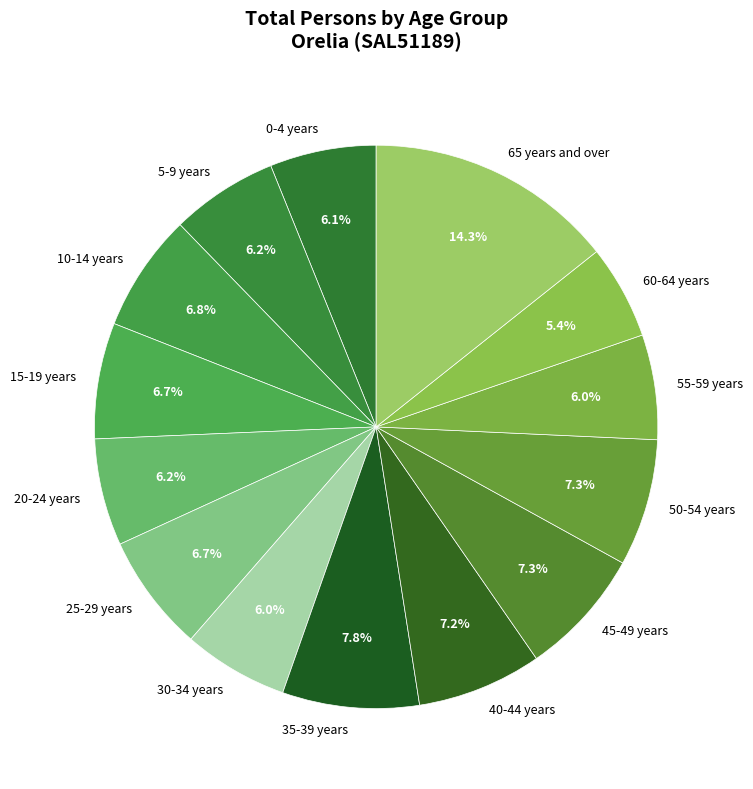

Is there any slice that represents more than half of the pie?

No